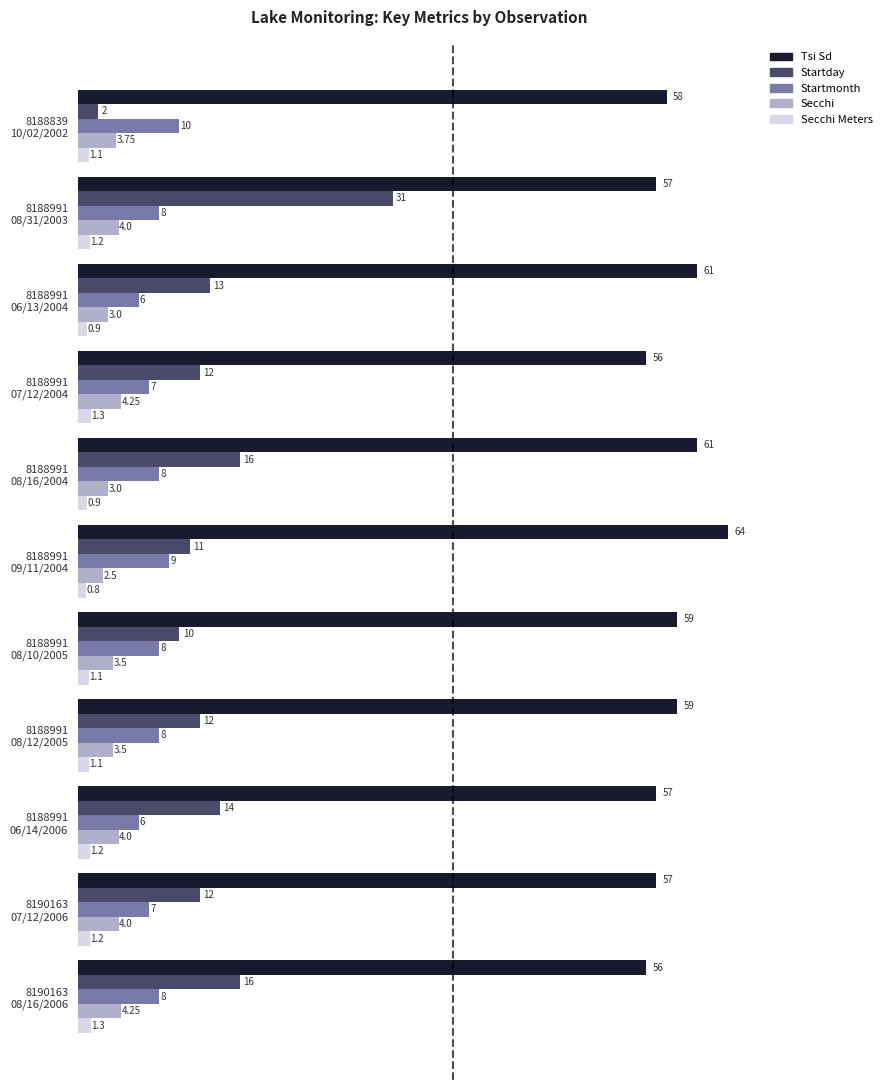

What is the average value of the Tsi Sd series?

58.6